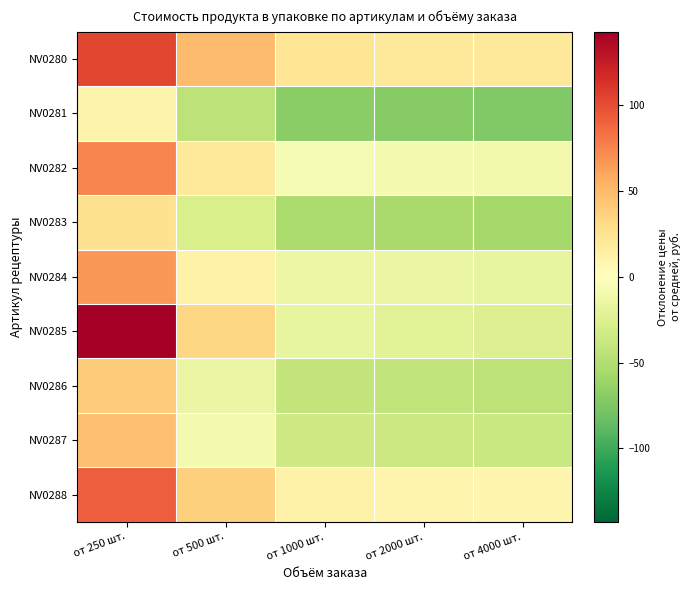

At which category is the sum across all series the highest?

от 250 шт.